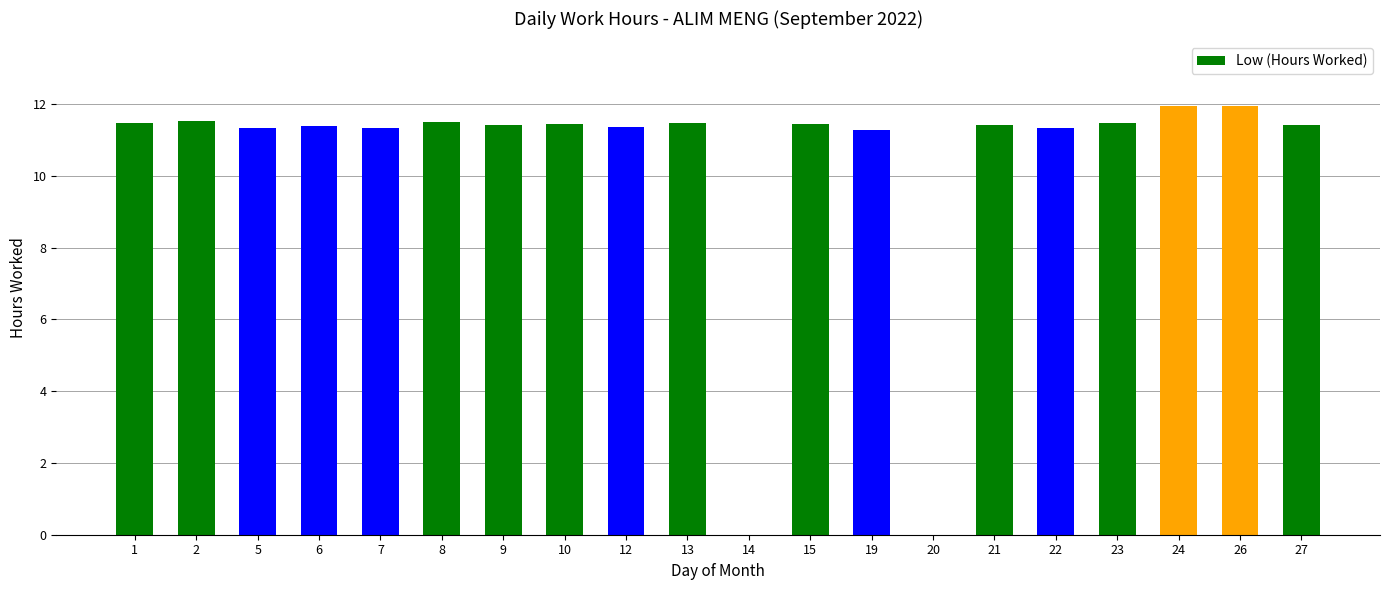

True or false: the data shows 11.3 at 22.

True